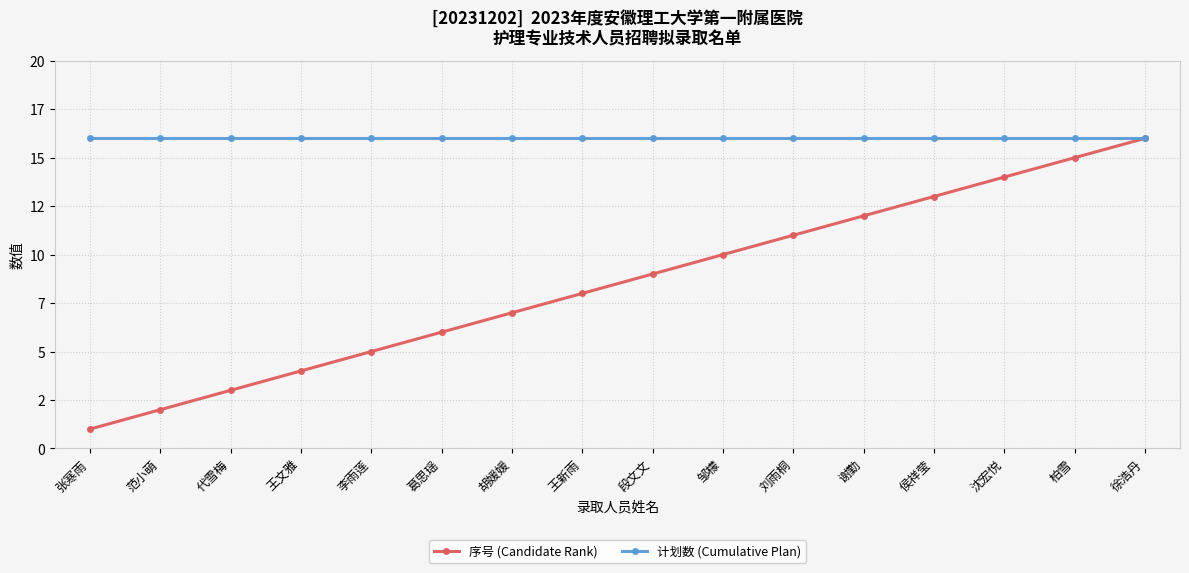

What is the label of the 14th point from the right?

代雪梅